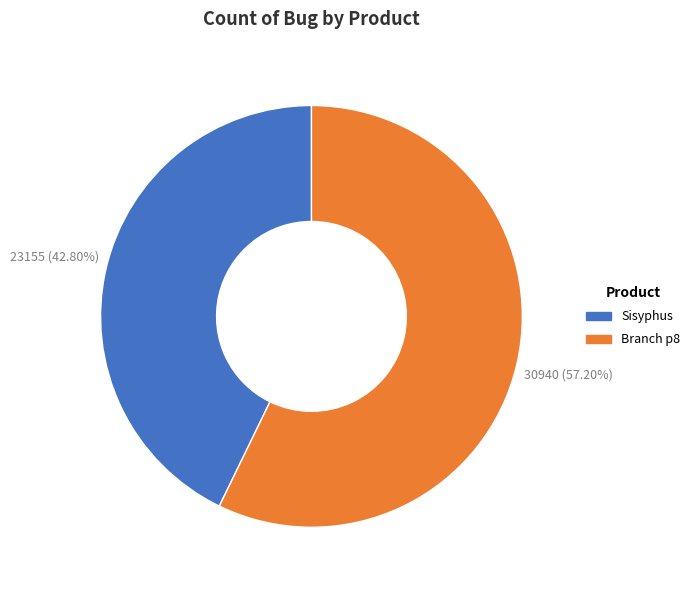

To the nearest percent, what is the average slice percentage?

50%